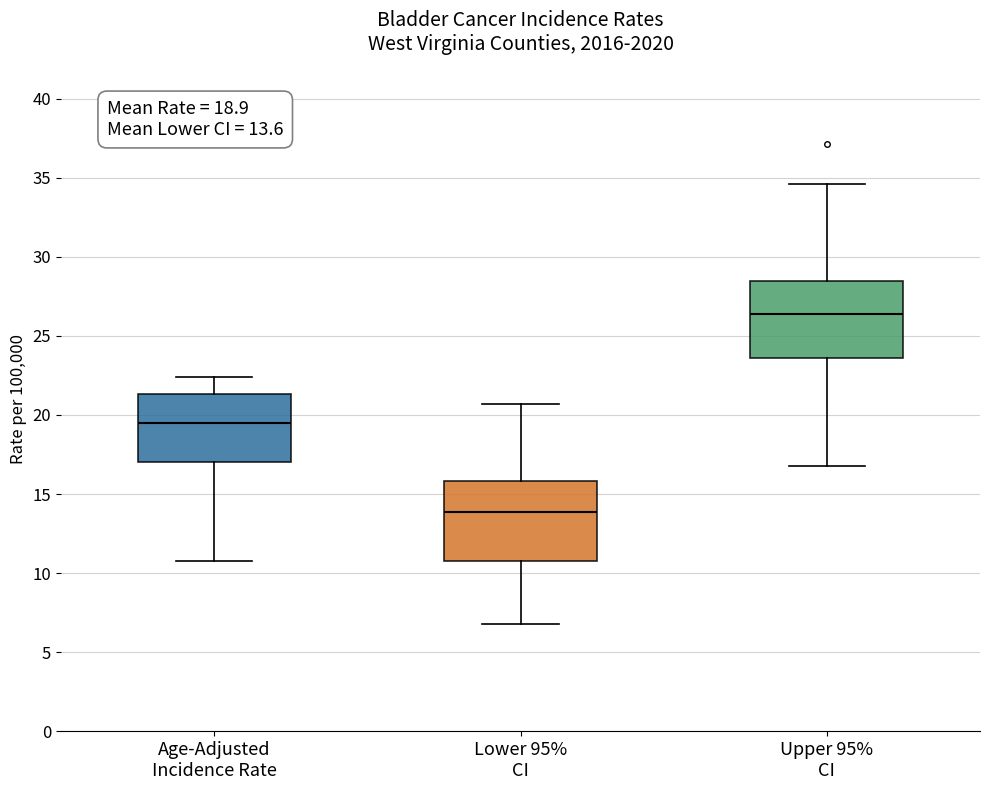

Which box has the lowest median line?

Lower 95% CI